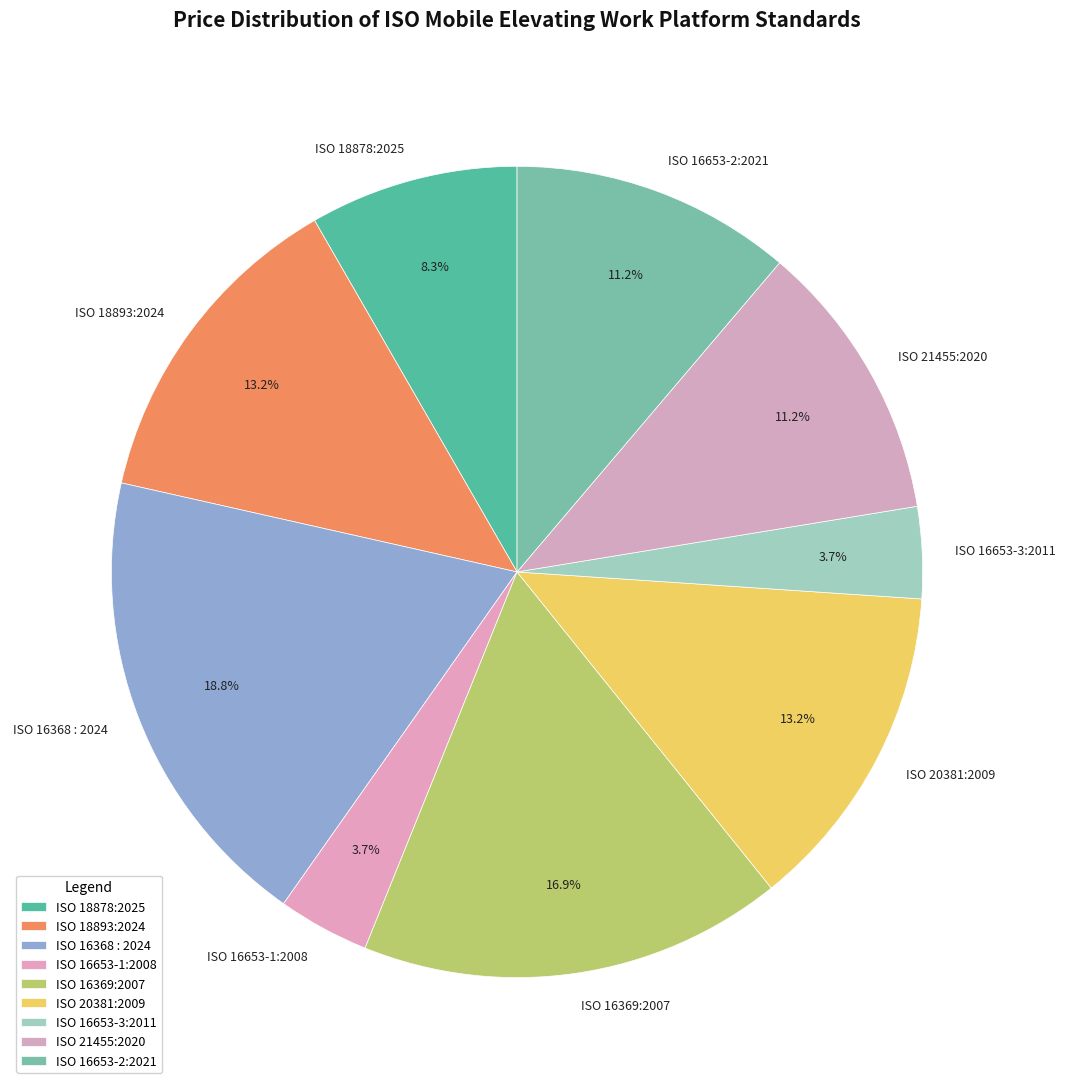

Count the number of slices in the pie.

9